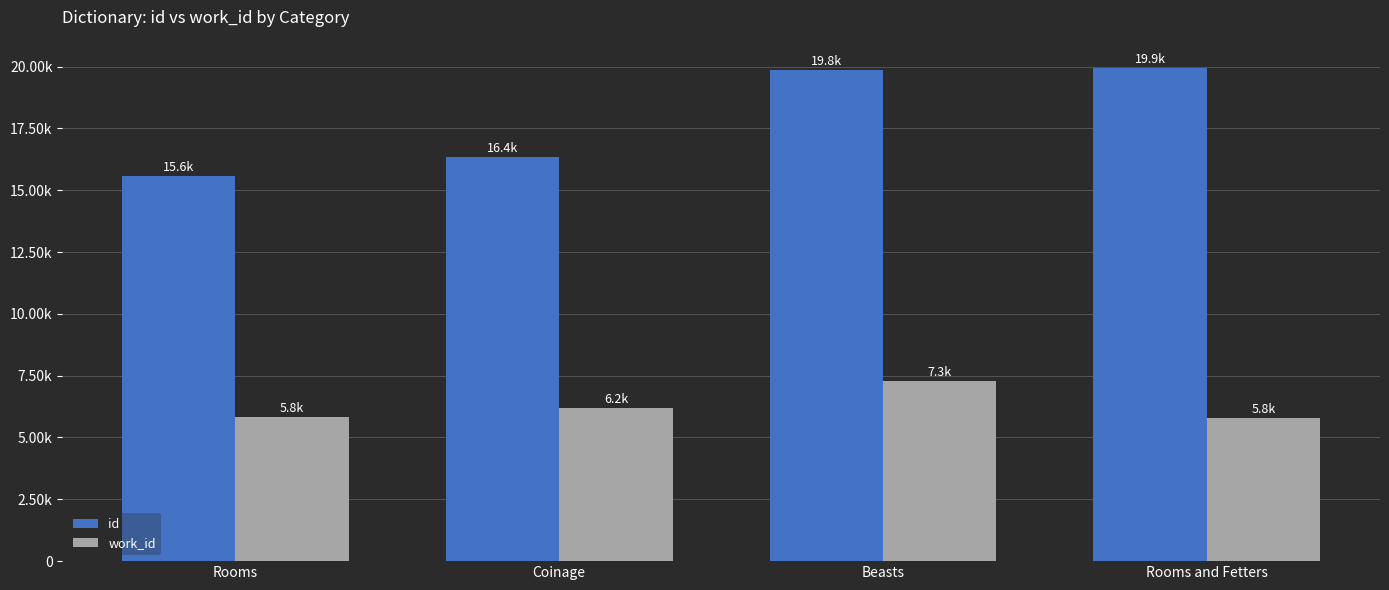

What is the difference between the highest and lowest values at Rooms and Fetters?

14128